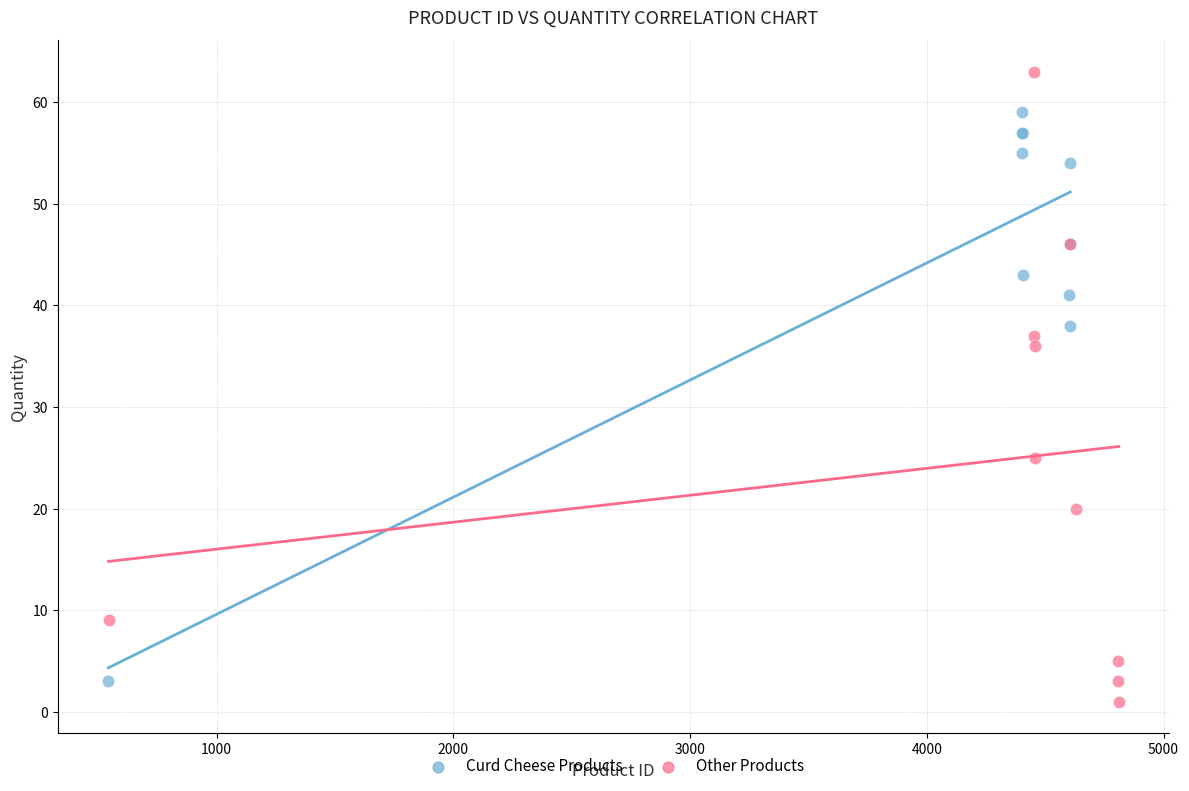

Which series has the widest spread of Y values?

Other Products